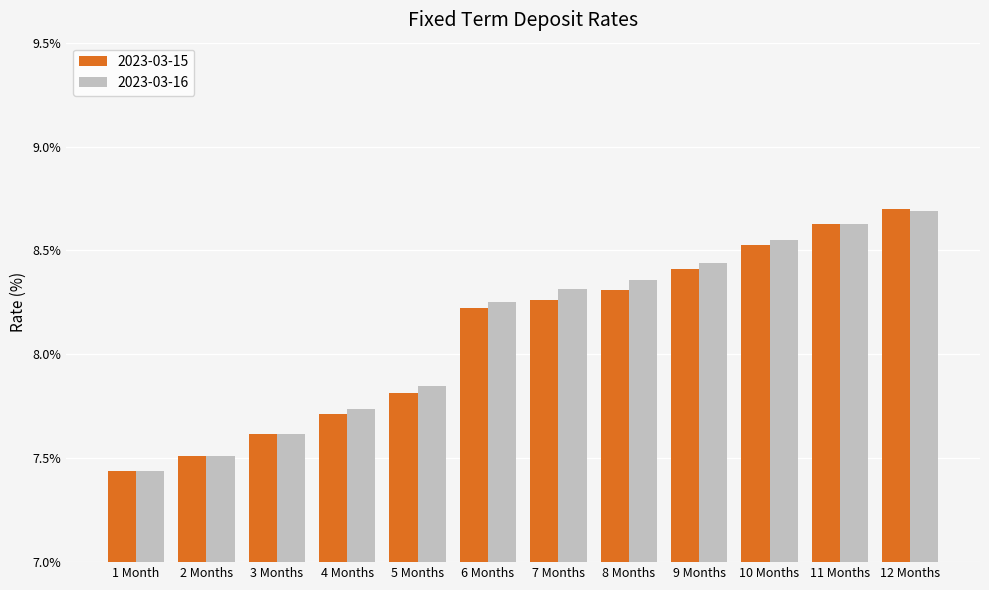

At how many categories does at least one series exceed 8?

7